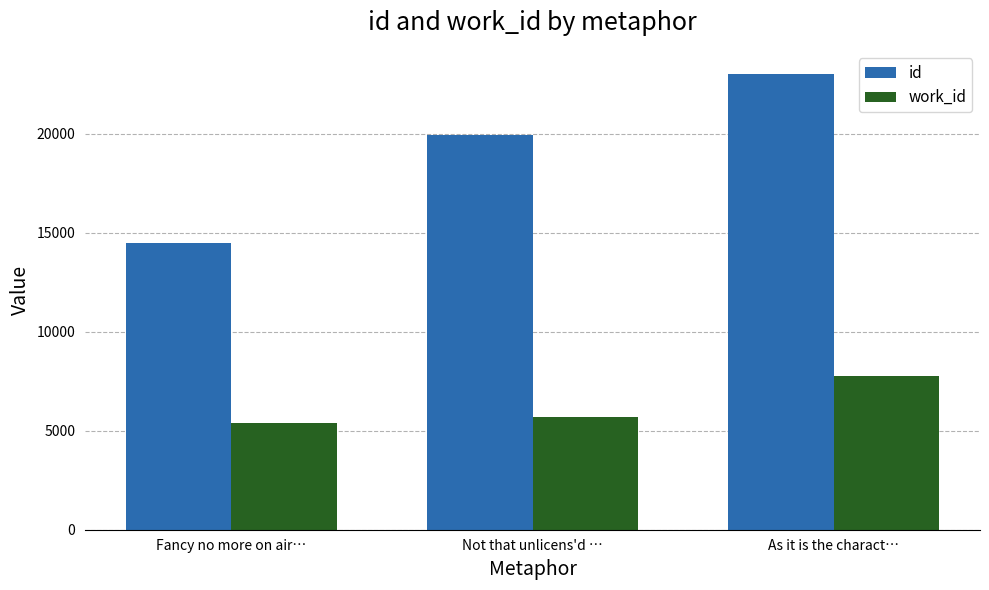

What position from the right is Fancy no more on air…?

3